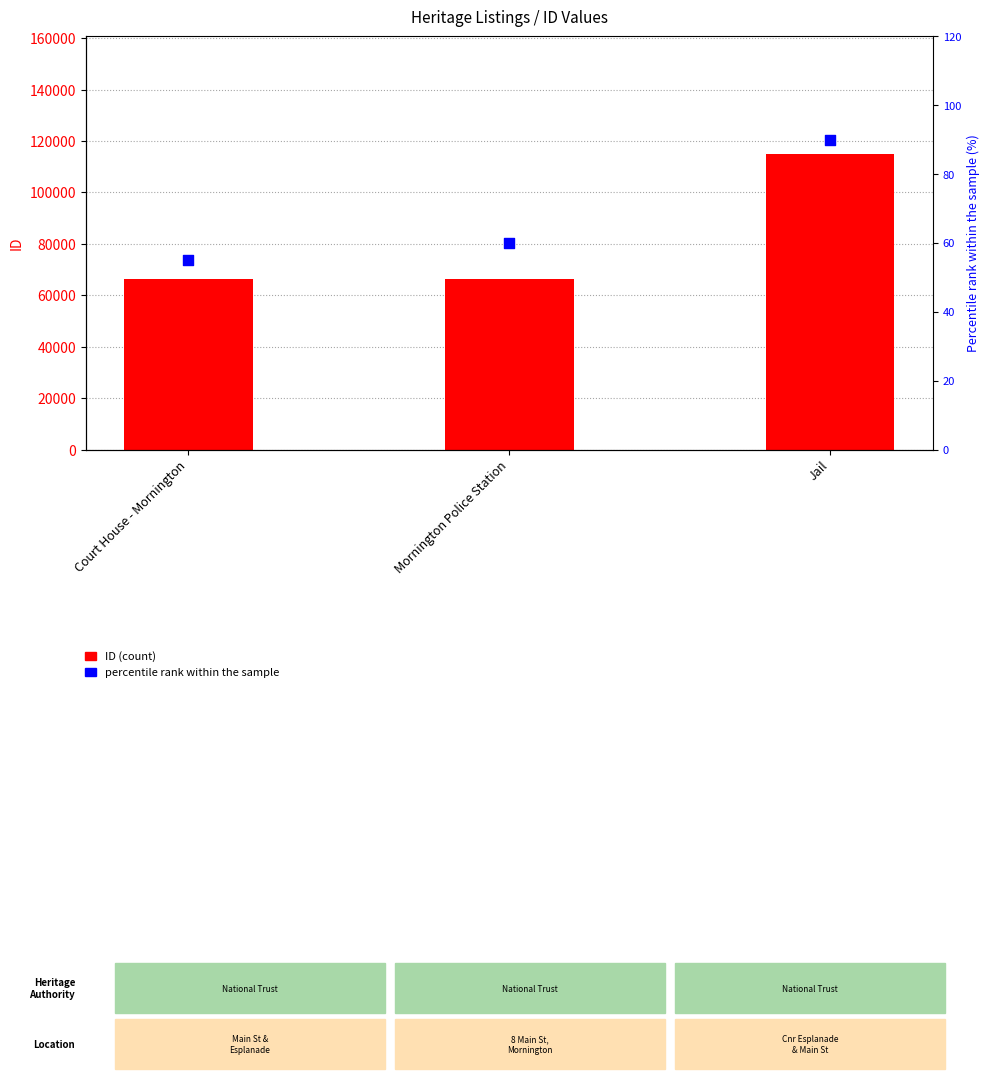

At which category is the sum across all series the highest?

Jail